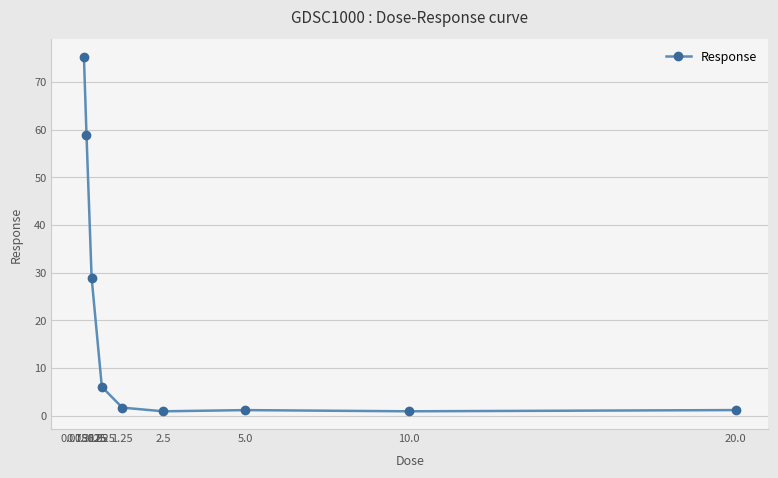

What is the label of the 4th point from the right?

2.5